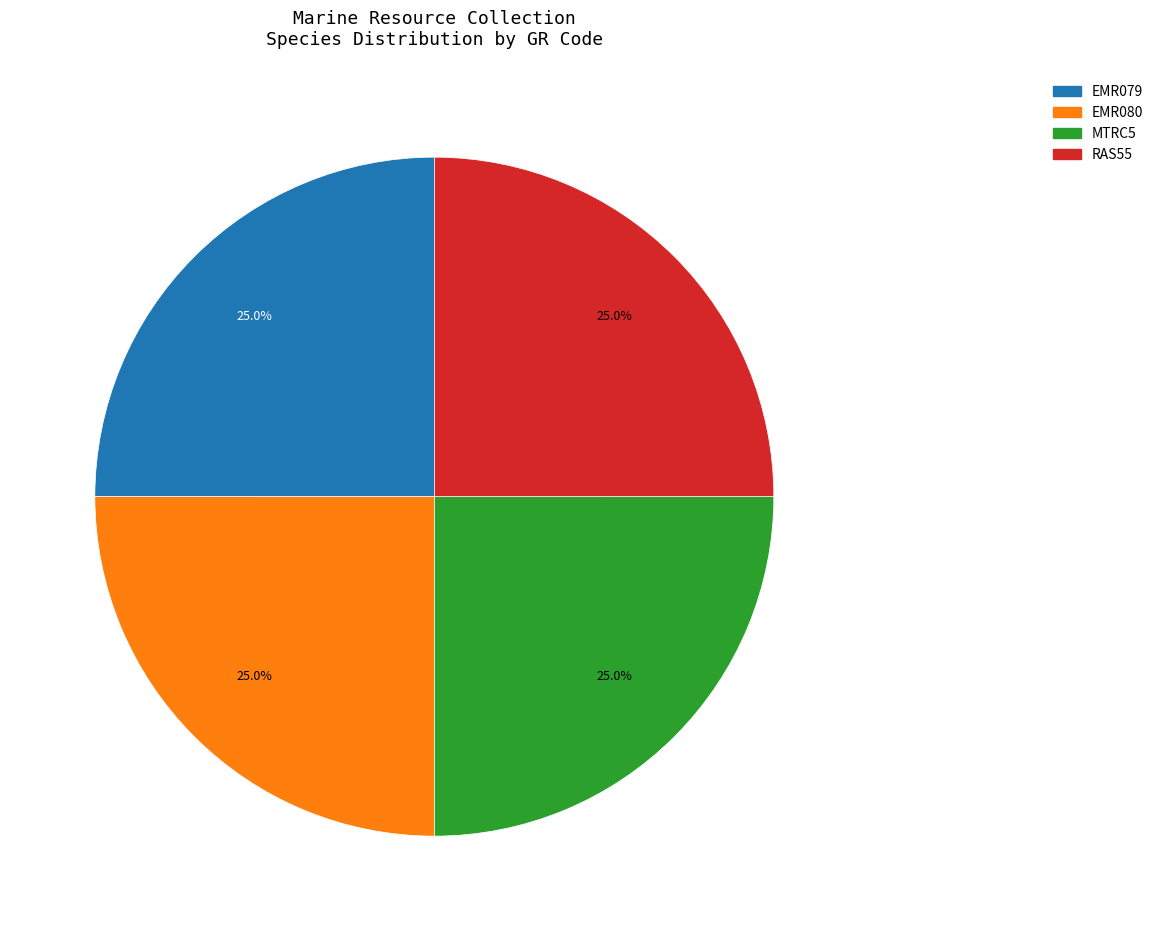

To the nearest percent, what is the average slice percentage?

25%